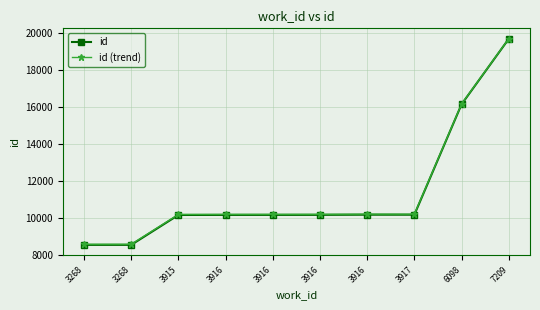

Count the number of data series in this chart.

2